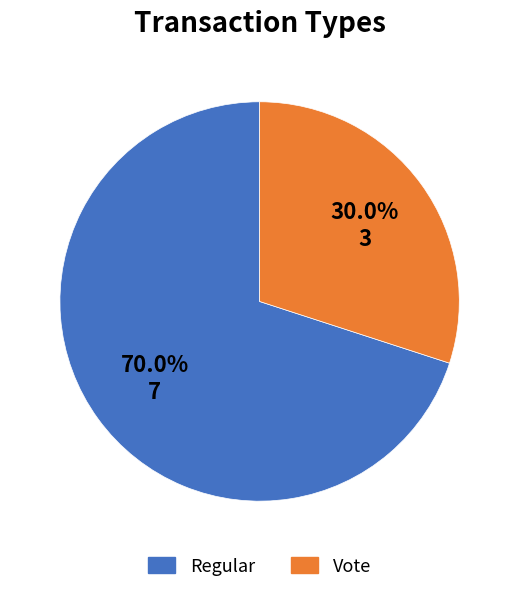

Which has a higher value, Regular or Vote?

Regular